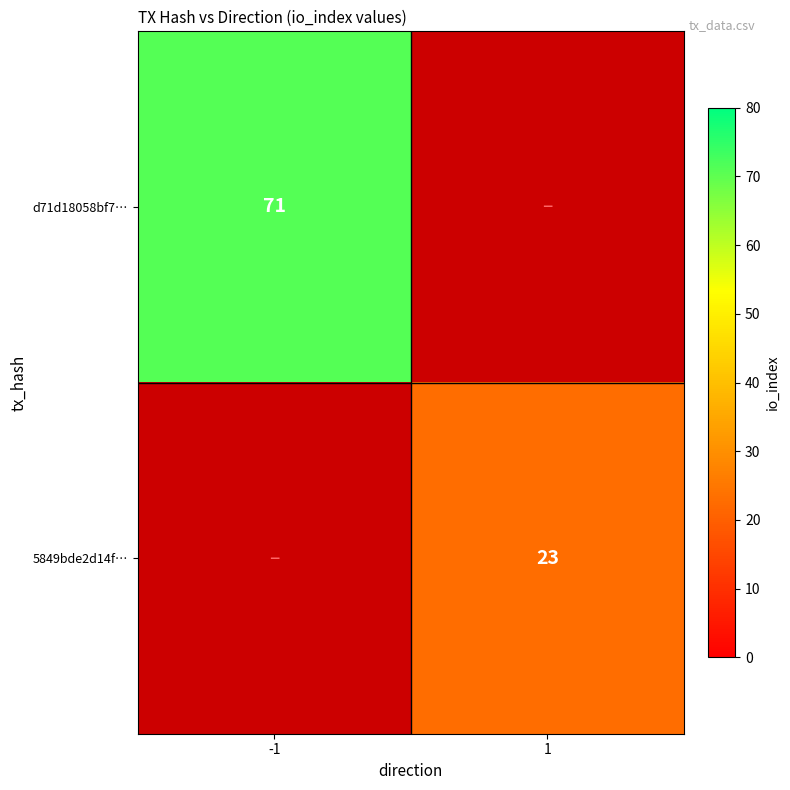

The value of d71d18058bf7… at -1 is 105. True or false?

False